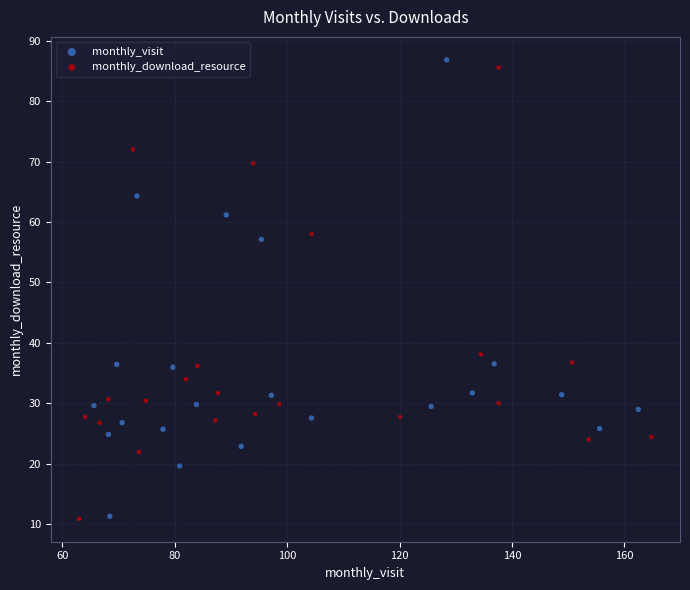

Which series has the largest Y range (max minus min)?

monthly_visit